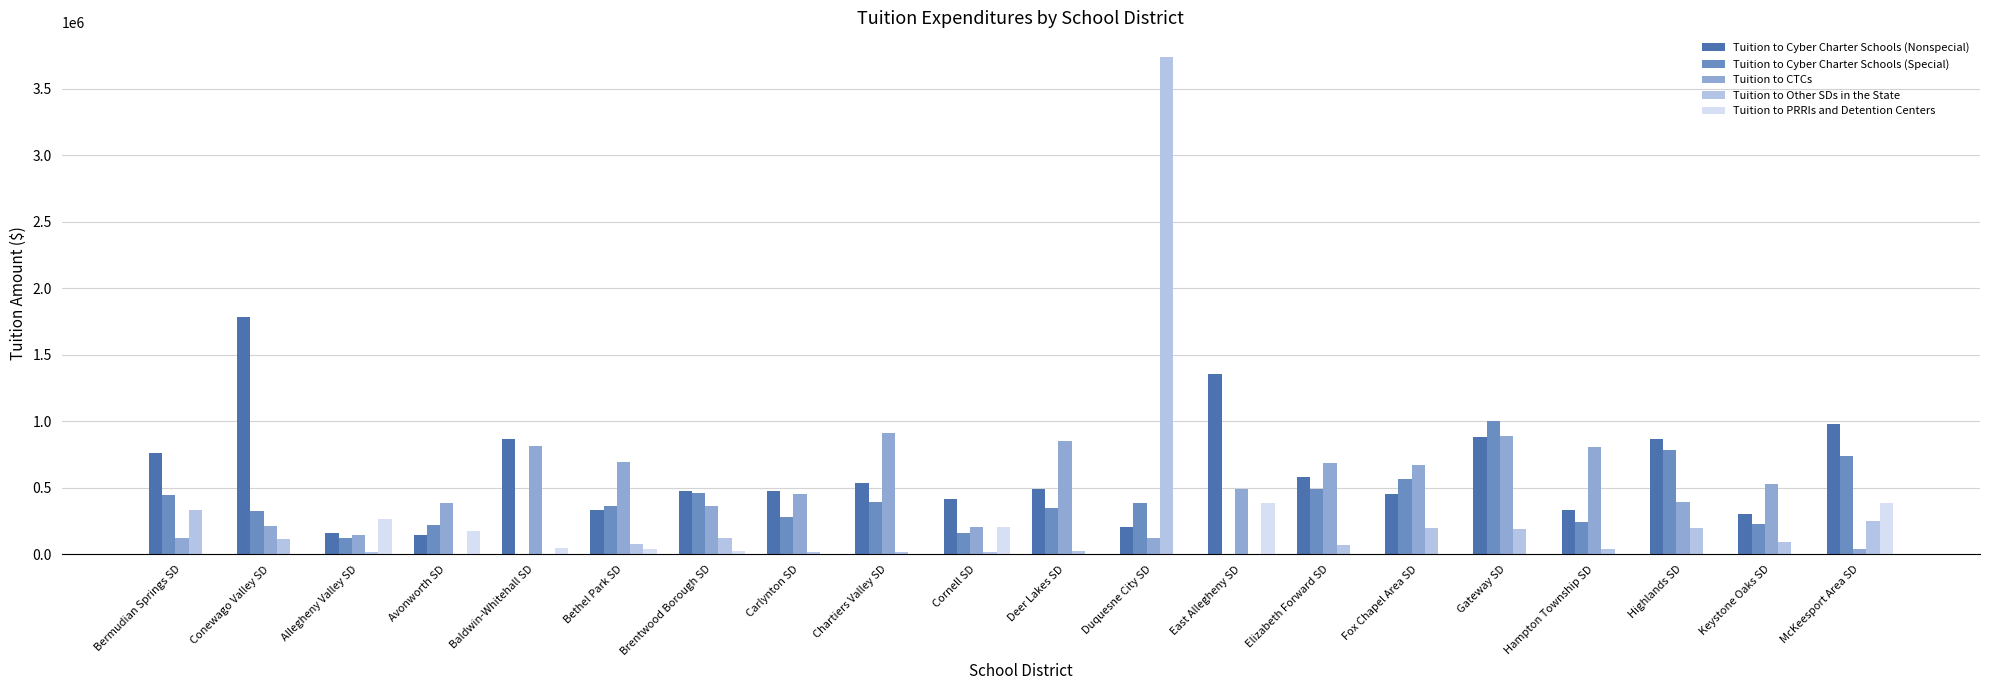

How many data points in Tuition to CTCs are above 489300?

10